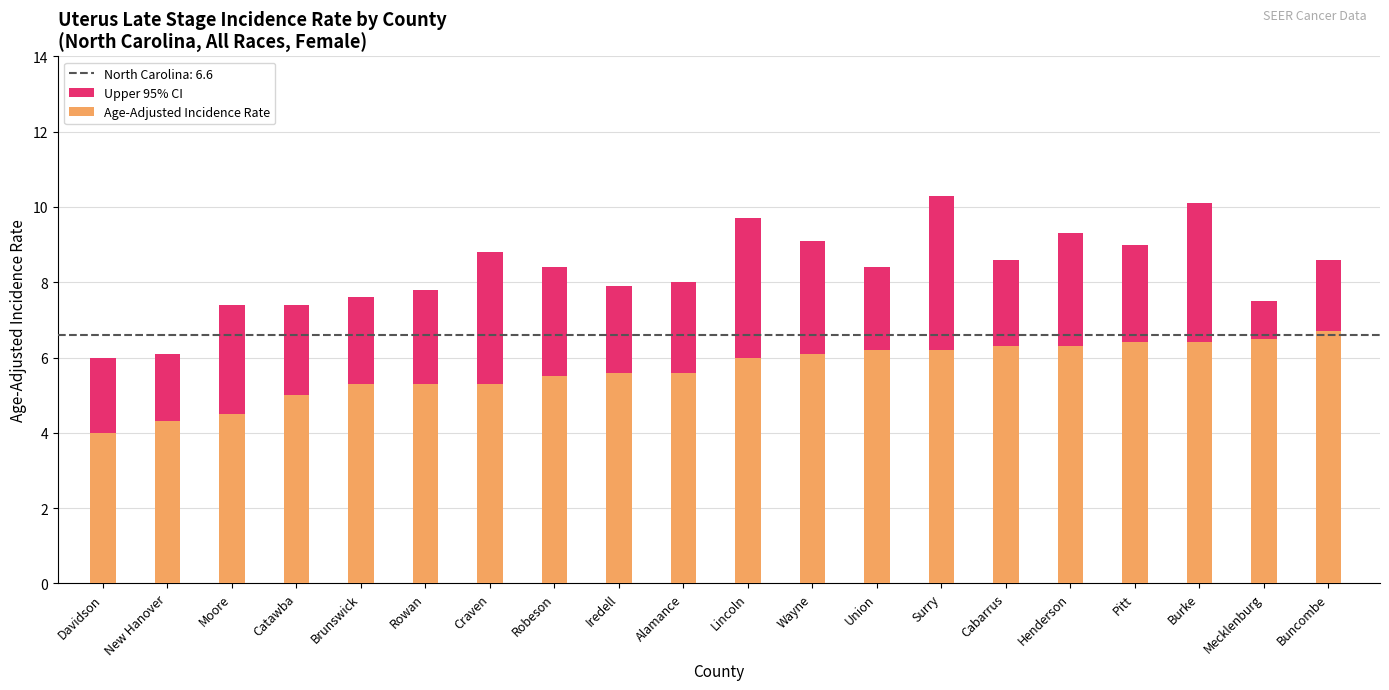

List the series in order of their peak value, highest first.

Upper 95% CI, Age-Adjusted Incidence Rate